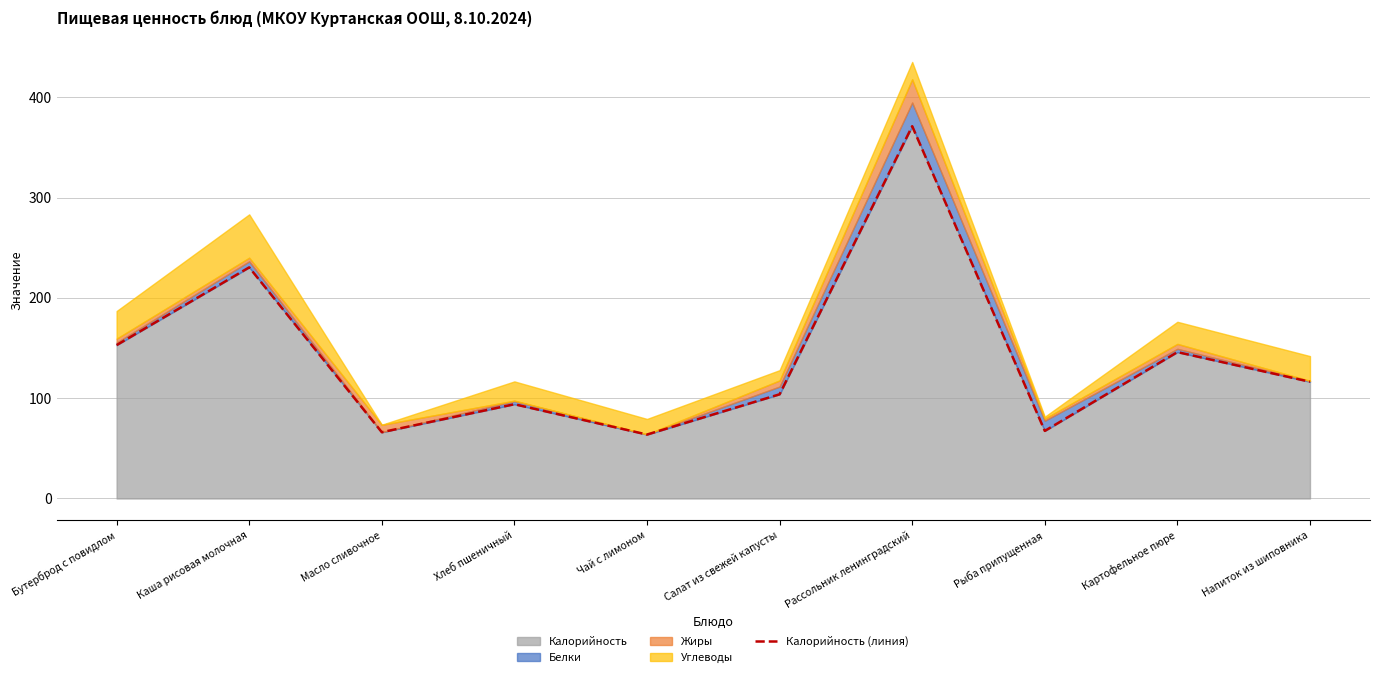

Read the value at Рассольник ленинградский.

371.2